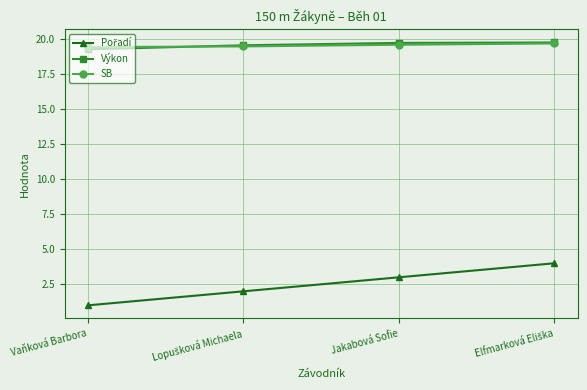

What is the value of the Výkon point at the 4th from the left?

19.7